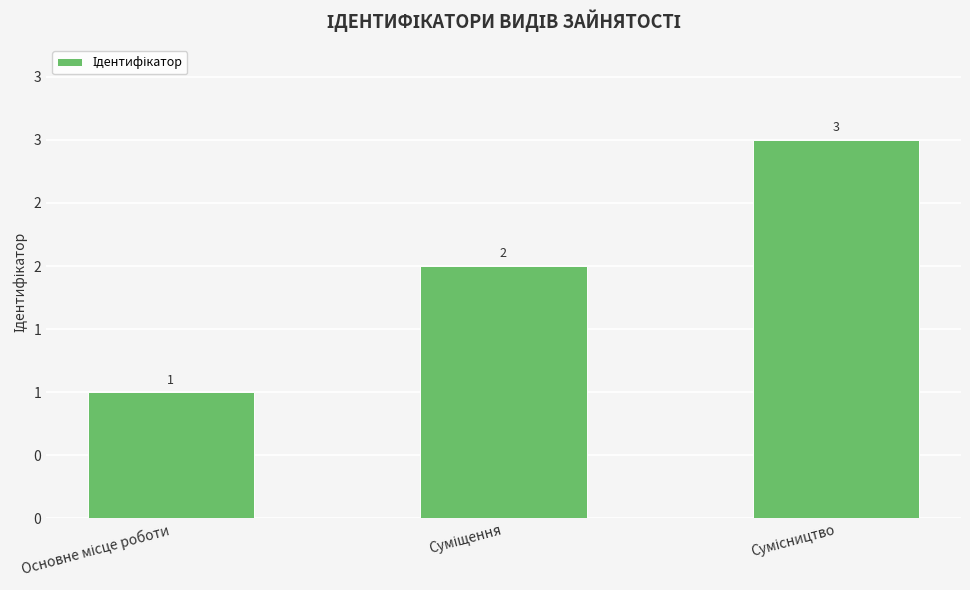

Approximately how many times larger is the value at Сумісництво compared to Суміщення?

1.5